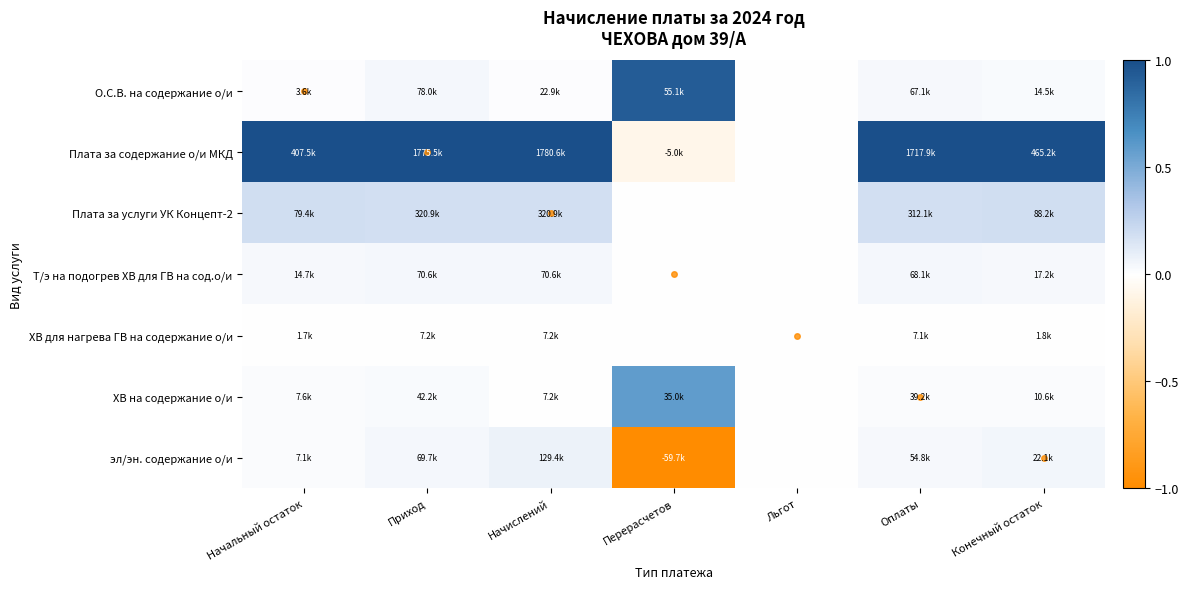

Reading left to right, what are all the values shown in this chart?

О.С.В. на содержание о/и: Начальный остаток=0.0	Приход=0.0	Начислений=0.0	Перерасчетов=0.9	Льгот=0.0	Оплаты=0.0	Конечный остаток=0.0
Плата за содержание о/и МКД: Начальный остаток=1.0	Приход=1.0	Начислений=1.0	Перерасчетов=-0.1	Льгот=0.0	Оплаты=1.0	Конечный остаток=1.0
Плата за услуги УК Концепт-2: Начальный остаток=0.2	Приход=0.2	Начислений=0.2	Перерасчетов=0.0	Льгот=0.0	Оплаты=0.2	Конечный остаток=0.2
Т/э на подогрев ХВ для ГВ на сод.о/и: Начальный остаток=0.0	Приход=0.0	Начислений=0.0	Перерасчетов=0.0	Льгот=0.0	Оплаты=0.0	Конечный остаток=0.0
ХВ для нагрева ГВ на содержание о/и: Начальный остаток=0.0	Приход=0.0	Начислений=0.0	Перерасчетов=0.0	Льгот=0.0	Оплаты=0.0	Конечный остаток=0.0
ХВ на содержание о/и: Начальный остаток=0.0	Приход=0.0	Начислений=0.0	Перерасчетов=0.6	Льгот=0.0	Оплаты=0.0	Конечный остаток=0.0
эл/эн. содержание о/и: Начальный остаток=0.0	Приход=0.0	Начислений=0.1	Перерасчетов=-1.0	Льгот=0.0	Оплаты=0.0	Конечный остаток=0.0